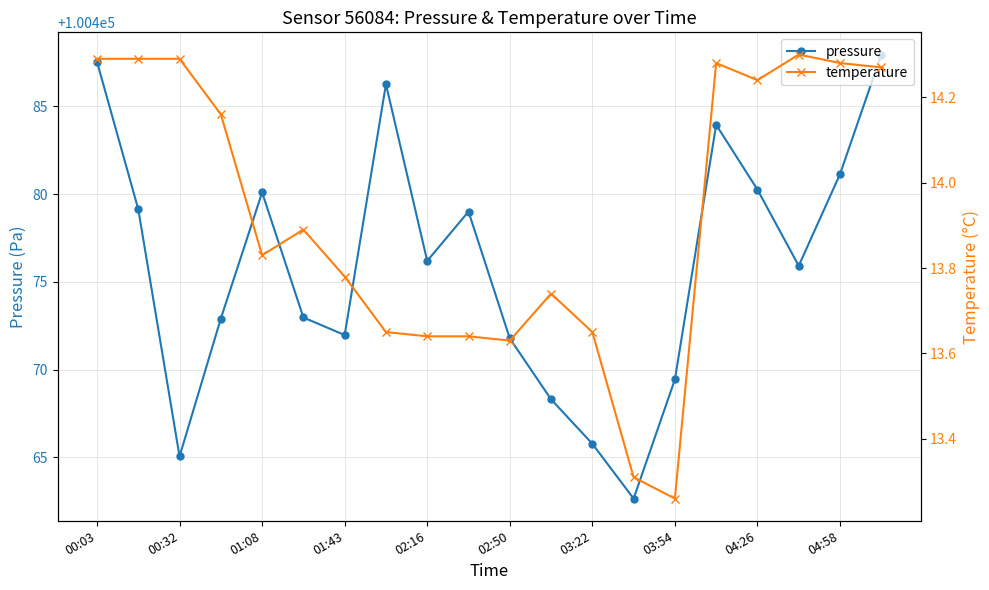

True or false: temperature and pressure cross at least once.

False